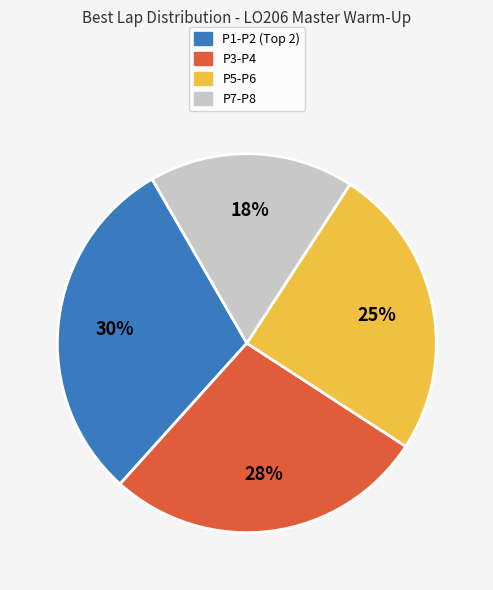

How many slices are in this pie chart?

4